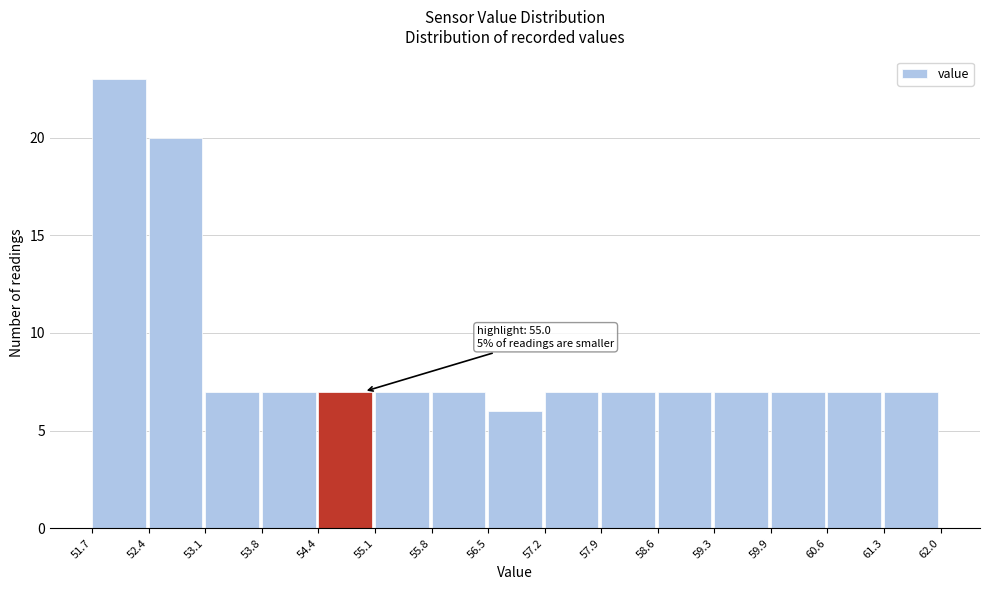

Over which range of the x-axis is the bar tallest?

51.7 to 52.4